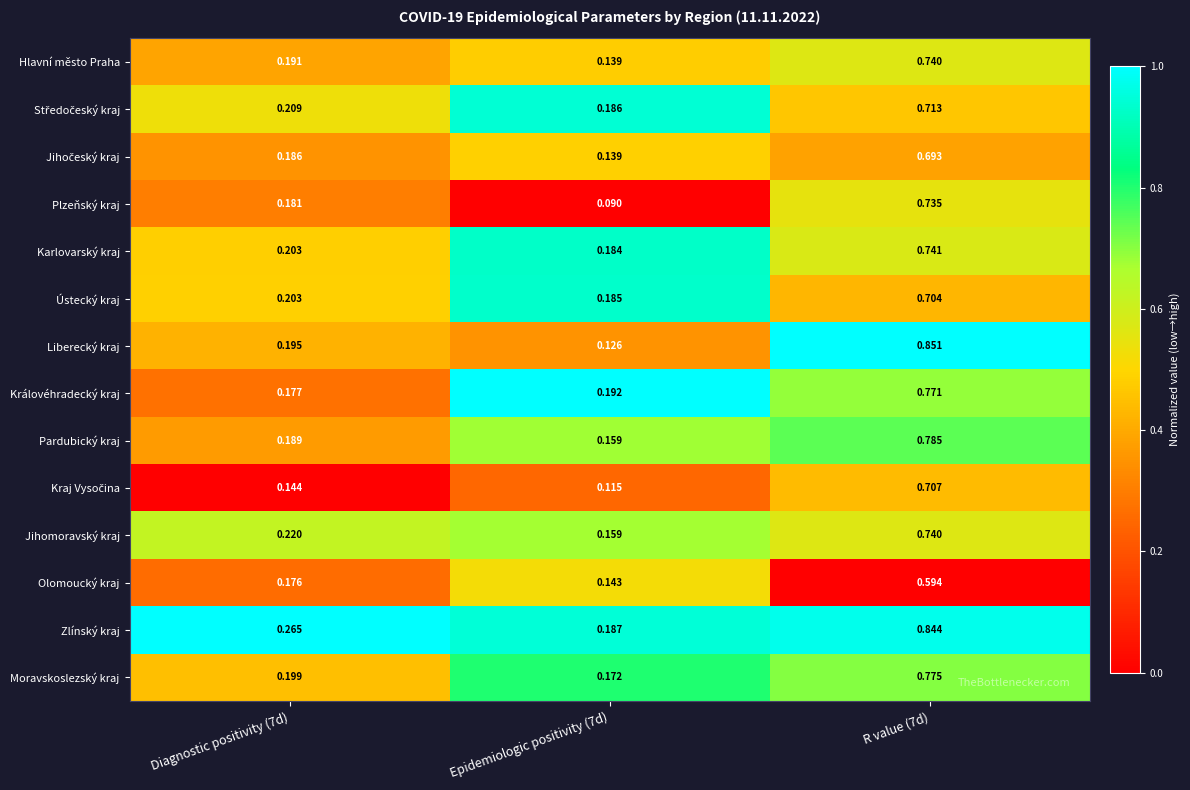

Between Epidemiologic positivity (7d) and R value (7d), which series saw the biggest shift?

Liberecký kraj